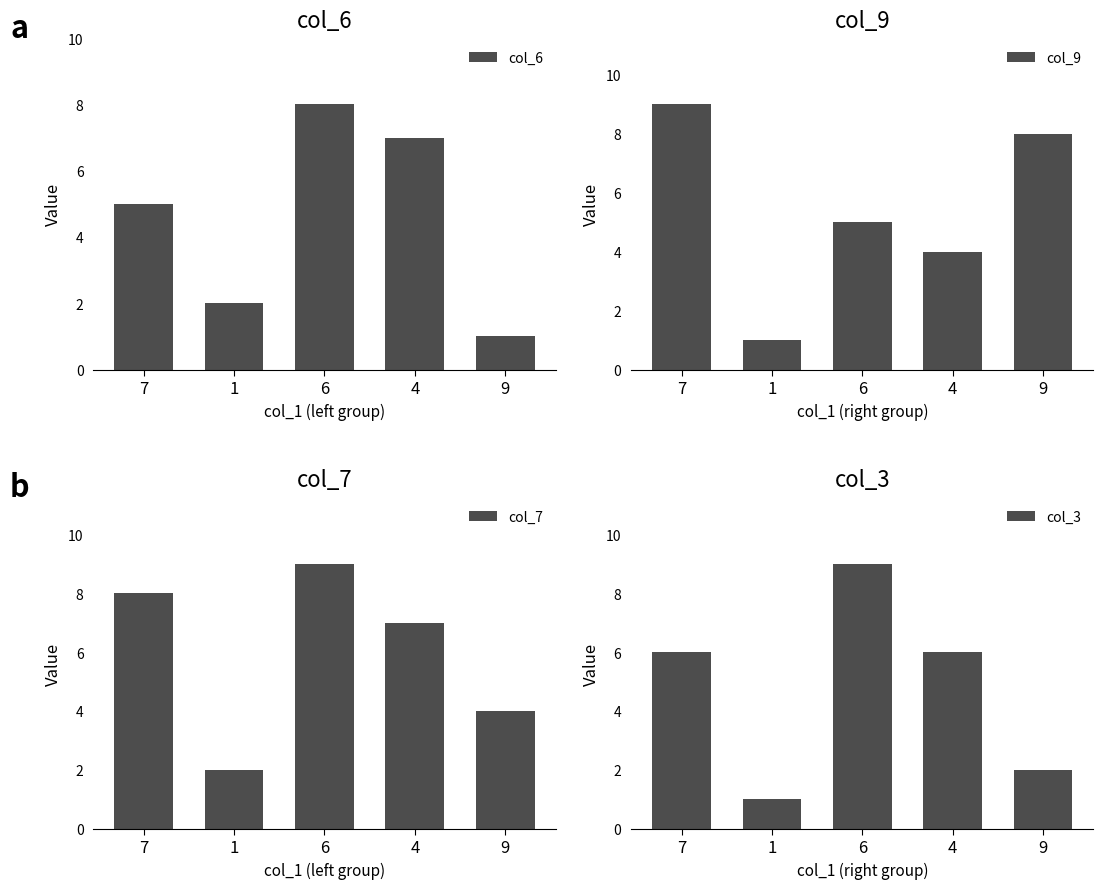

Which series has the largest total across all categories?

col_7